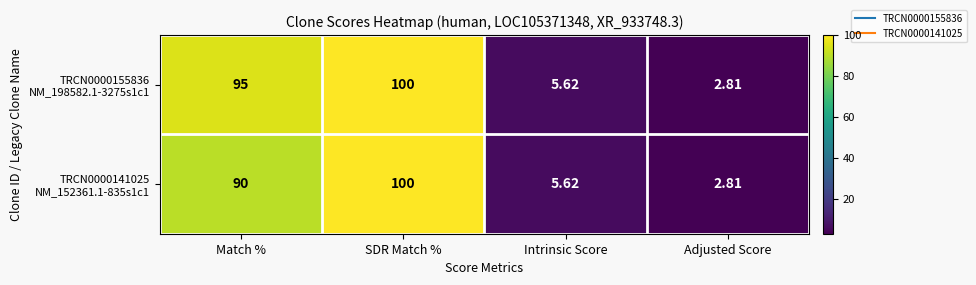

At which category is the sum across all series the highest?

SDR Match %